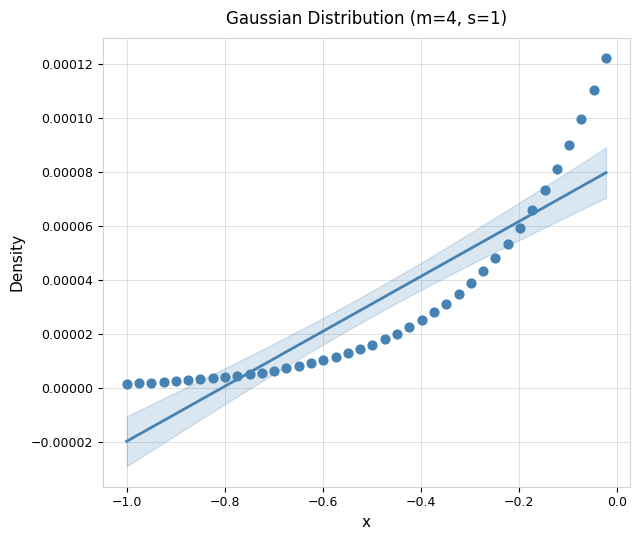

What is the range of X values (max minus min)?

1.0